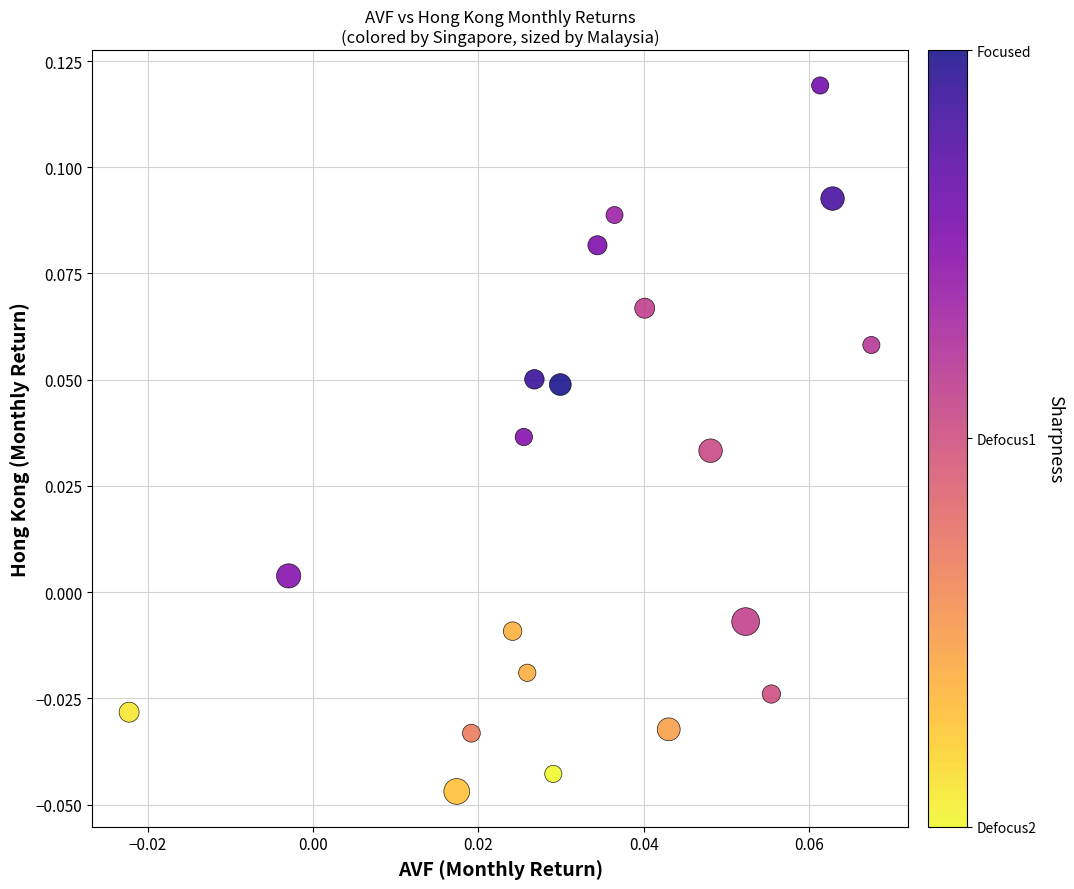

How many data points are displayed?

20